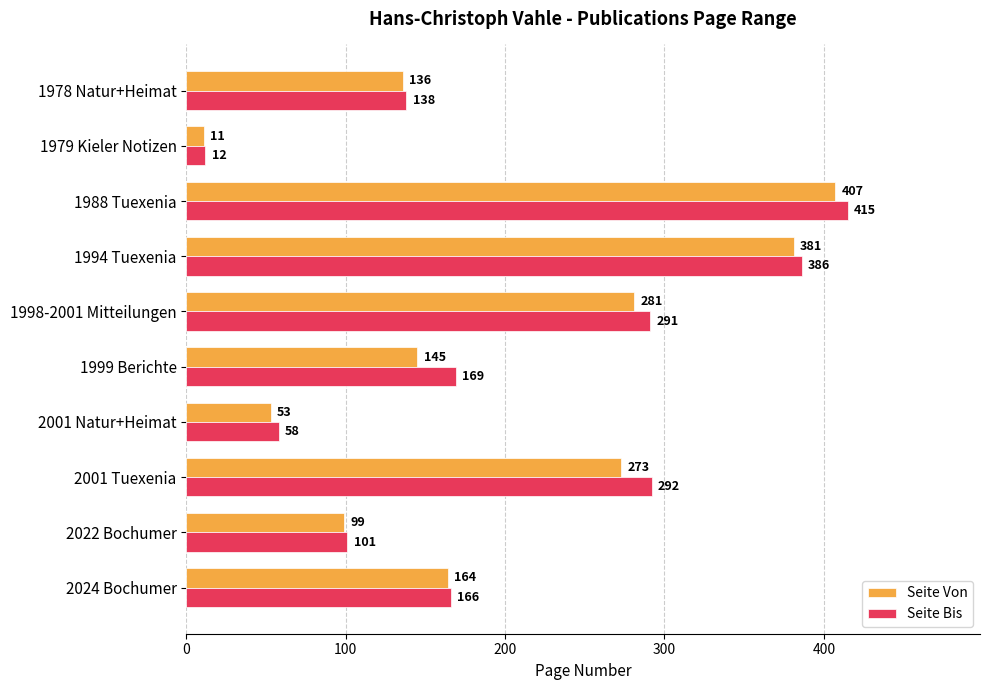

What is the sum of all Seite Von values?

1950